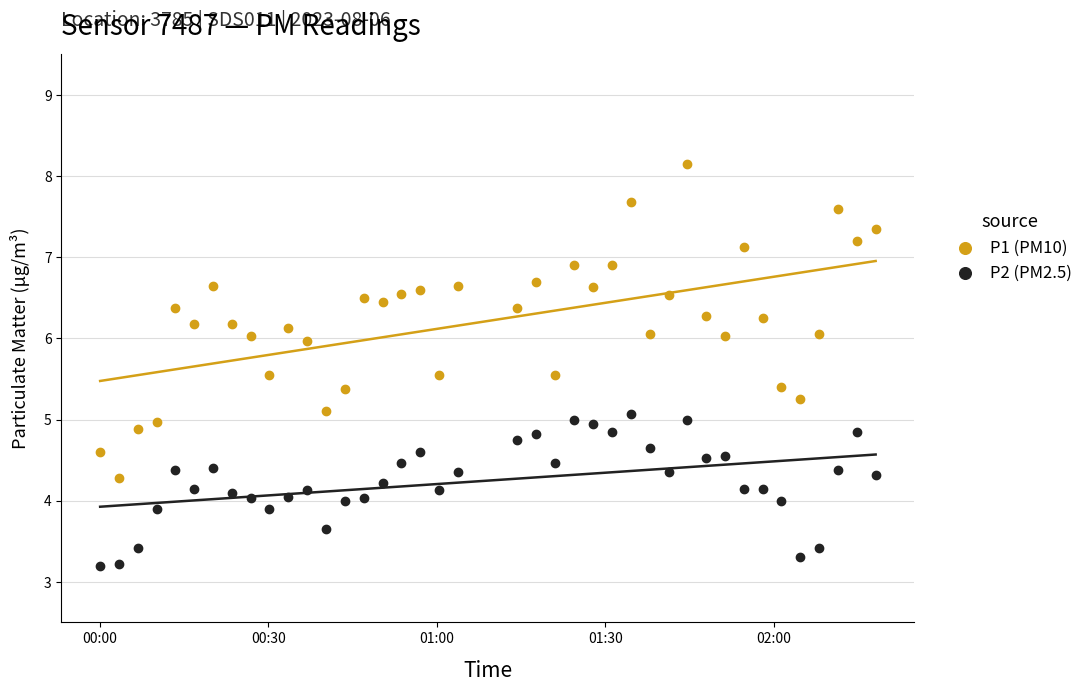

Which series has the widest spread of Y values?

P1 (PM10)